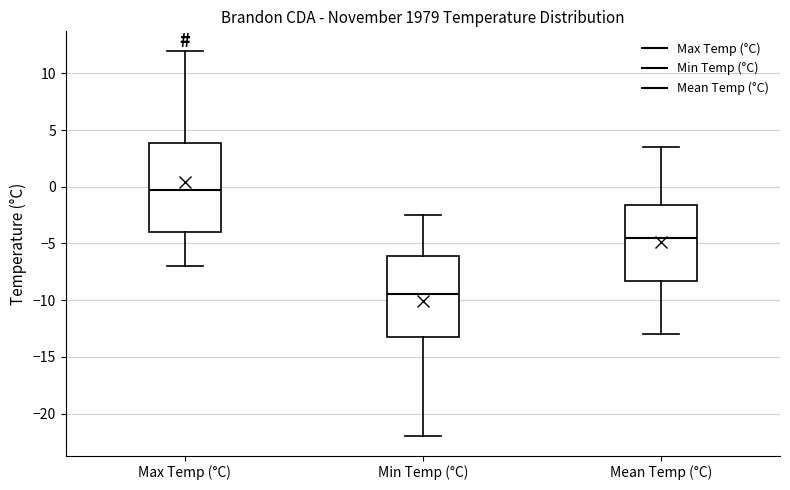

Reading left to right, transcribe this box plot: for each box, give where its median line is, the range the box spans, and where its two whiskers end, as read against the y-axis. The values are not printed on the chart, so give them approximately, as read against the axis.

Max Temp (°C): median 0.0, box -4.0 to 4.0, whiskers -7.0 to 12.0
Min Temp (°C): median -9.5, box -13.0 to -6.0, whiskers -22.0 to -2.5
Mean Temp (°C): median -4.5, box -8.5 to -1.5, whiskers -13.0 to 3.5